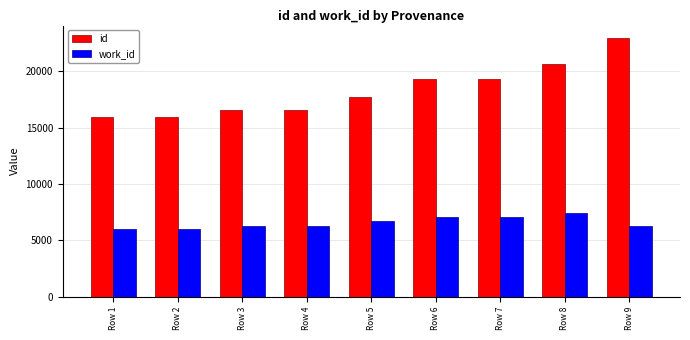

Read the work_id value at Row 2, to the nearest 50.

6000